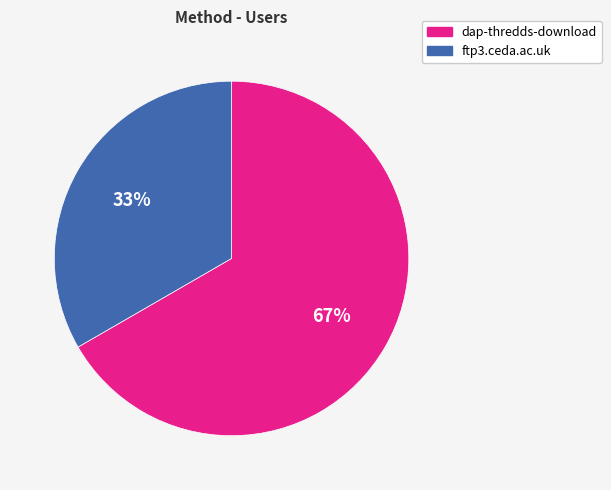

Which has a higher value, dap-thredds-download or ftp3.ceda.ac.uk?

dap-thredds-download